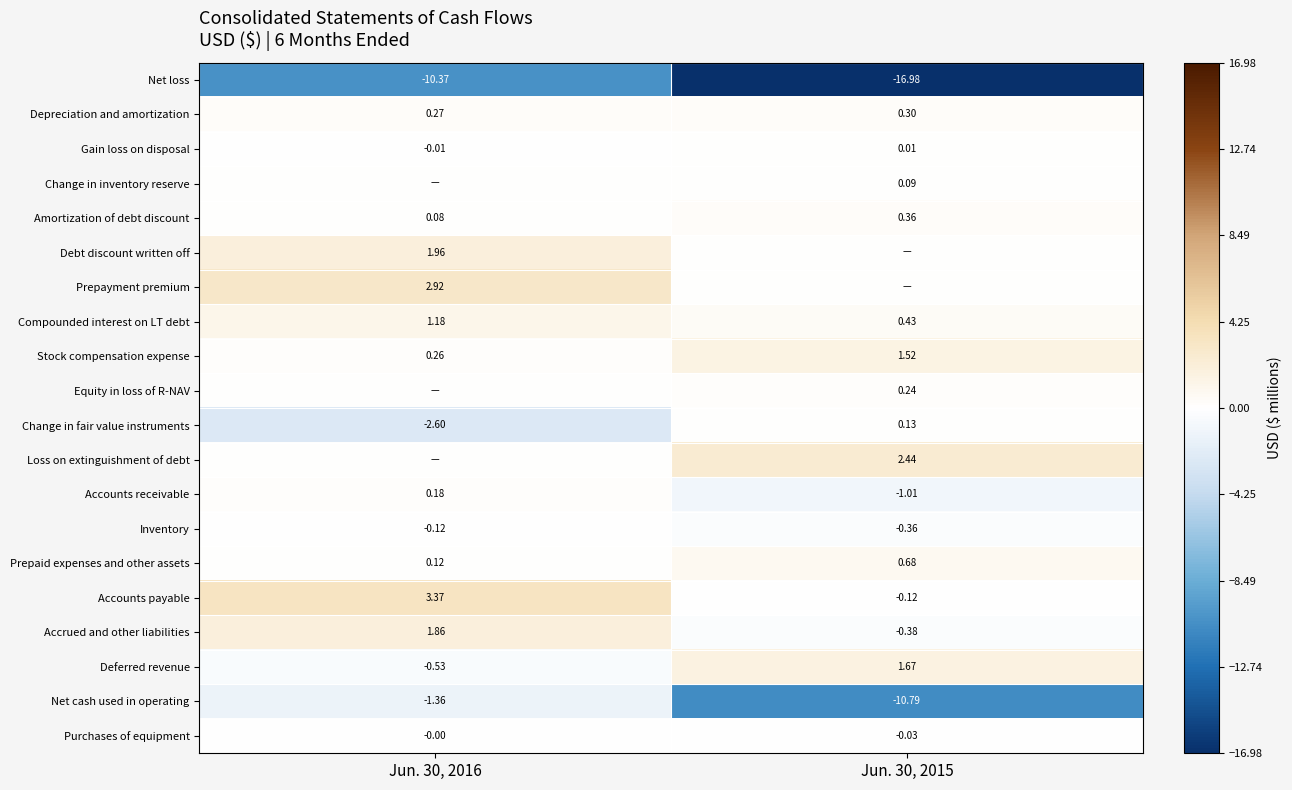

How many Depreciation and amortization values are between 0 and 1?

2